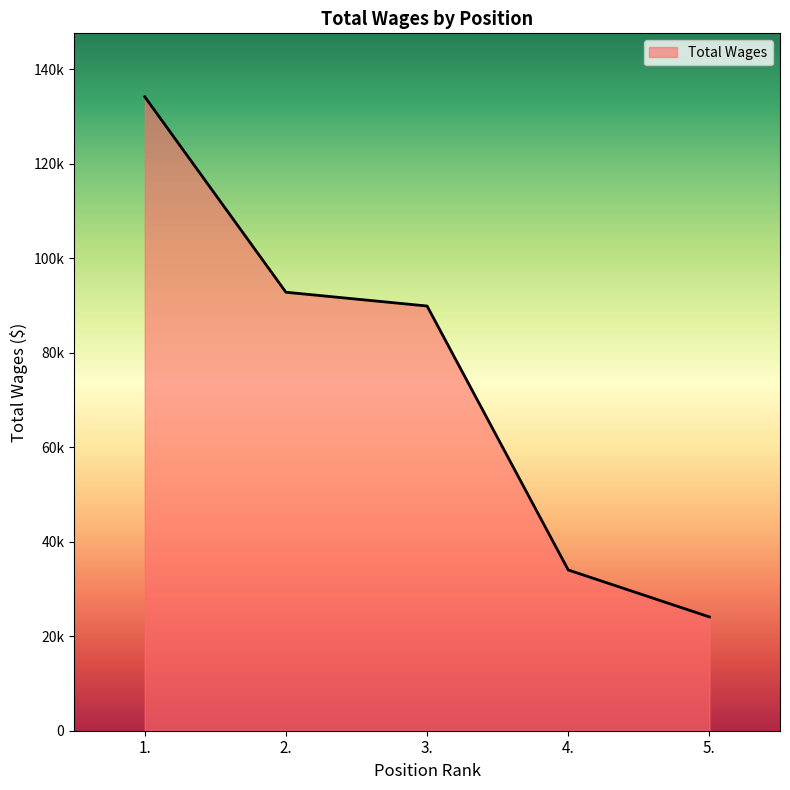

Where is the data nearest to the value 79124?

3.